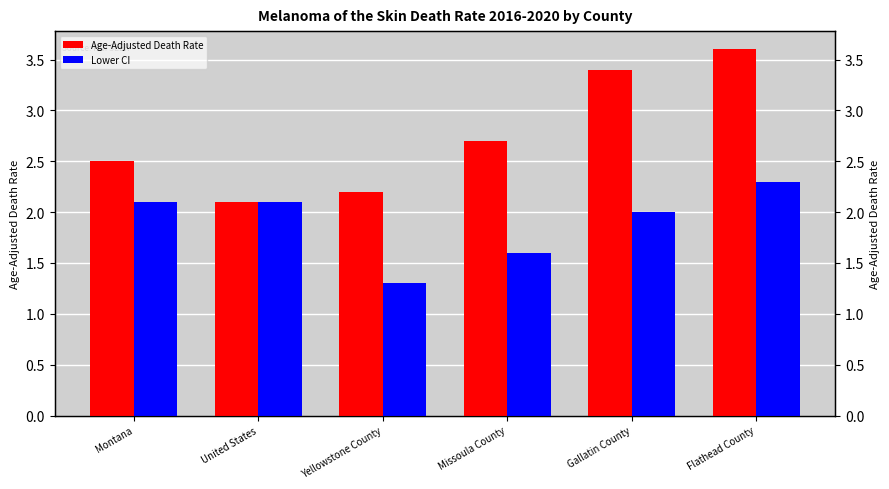

Reading left to right, extract all data points from this chart.

Age-Adjusted Death Rate: Montana=2.5	United States=2.1	Yellowstone County=2.2	Missoula County=2.7	Gallatin County=3.4	Flathead County=3.6
Lower CI: Montana=2.1	United States=2.1	Yellowstone County=1.3	Missoula County=1.6	Gallatin County=2.0	Flathead County=2.3